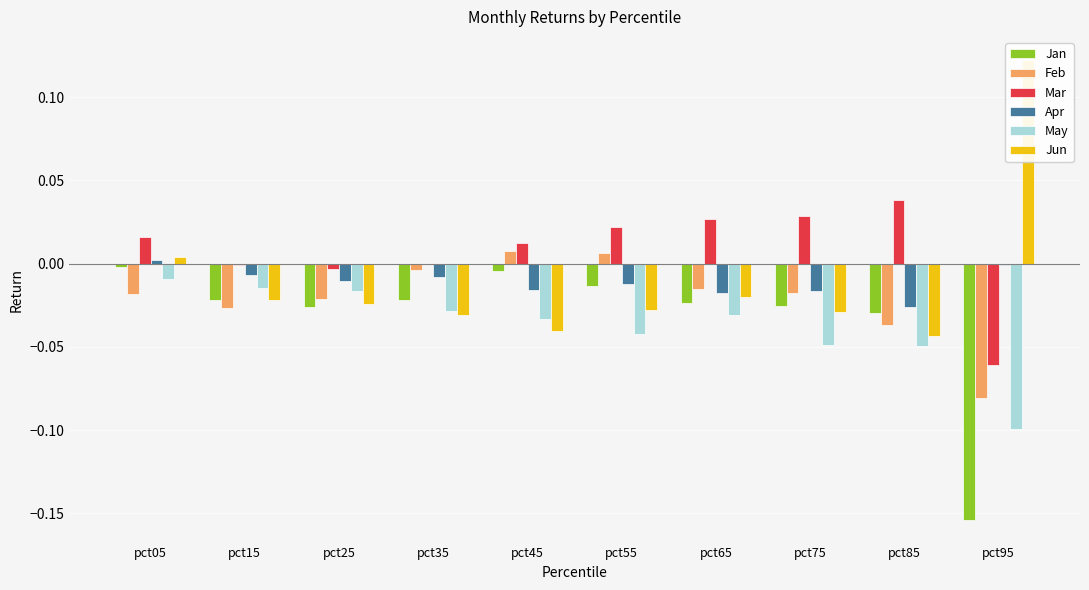

At which label is Apr closest to 0?

pct95